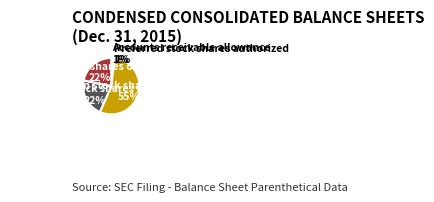

Count the number of slices in the pie.

5